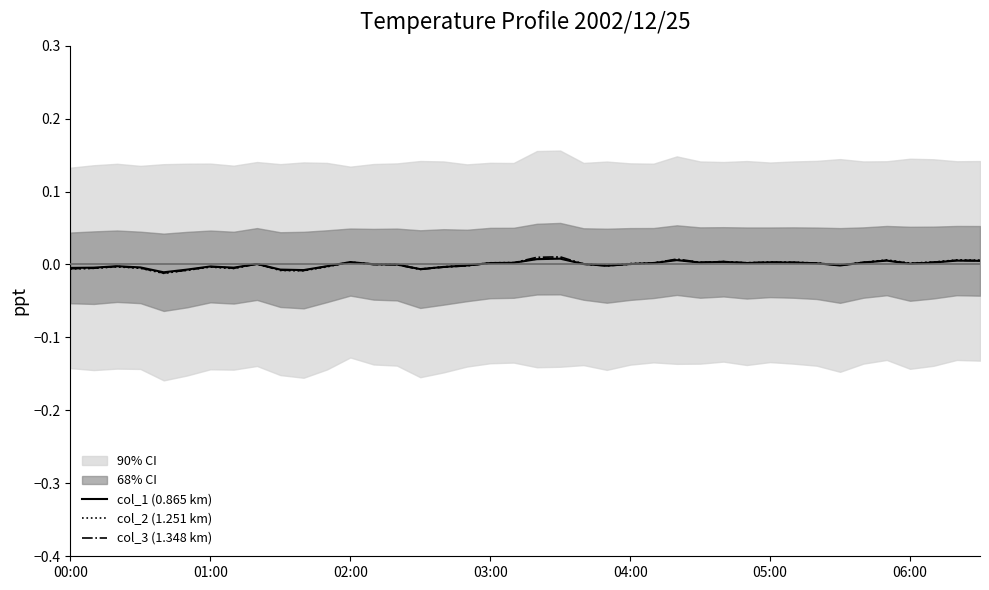

At which category is the sum across all series the highest?

21